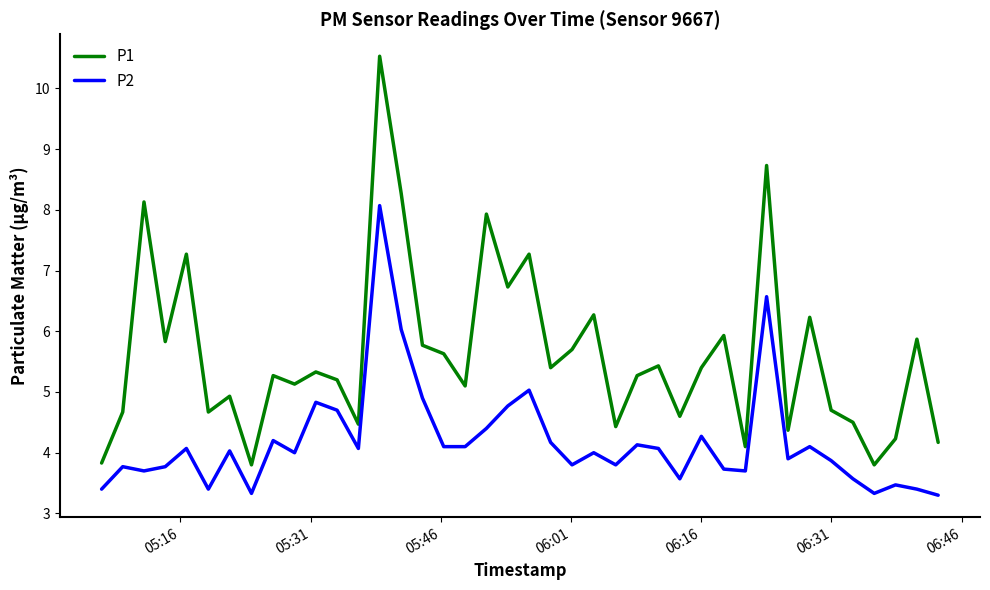

Which series has the widest spread of values?

P1